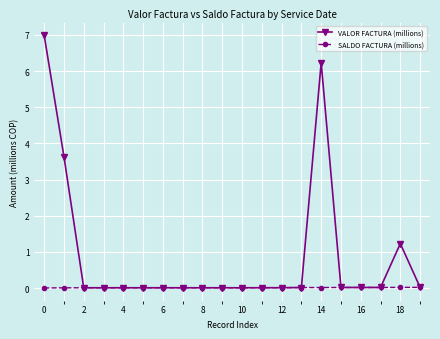

Which series has the largest total across all categories?

VALOR FACTURA (millions)